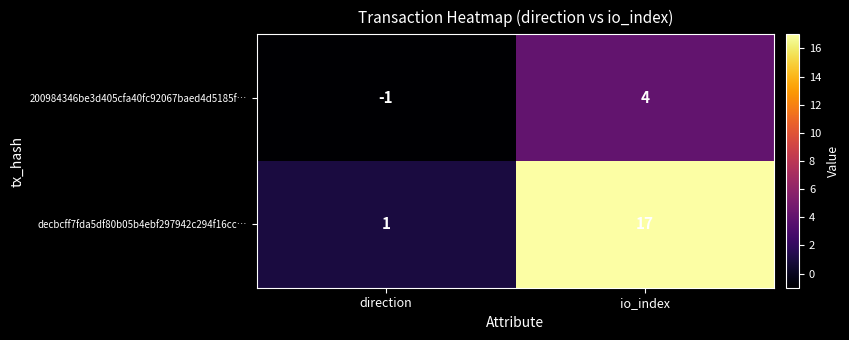

Which series has the widest spread of values?

decbcff7fda5df80b05b4ebf297942c294f16cc…